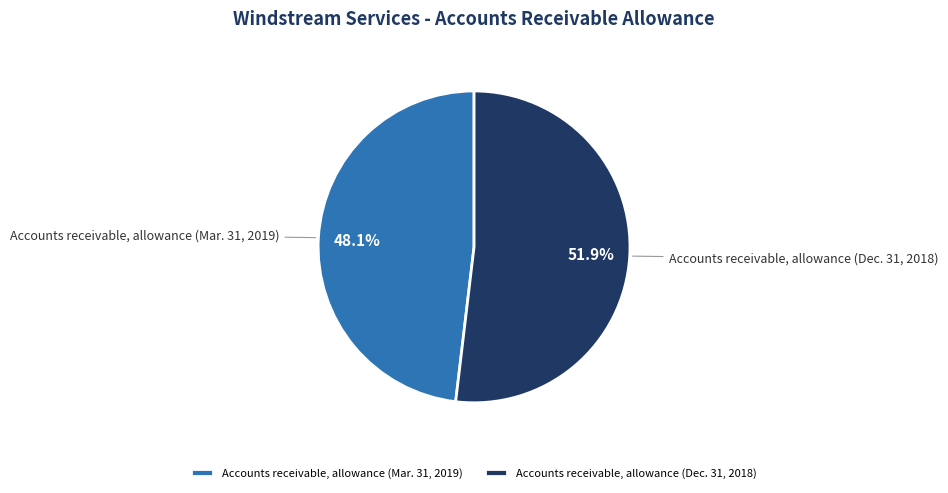

To the nearest percent, what is the combined percentage of Accounts receivable, allowance (Mar. 31, 2019) and Accounts receivable, allowance (Dec. 31, 2018)?

100%